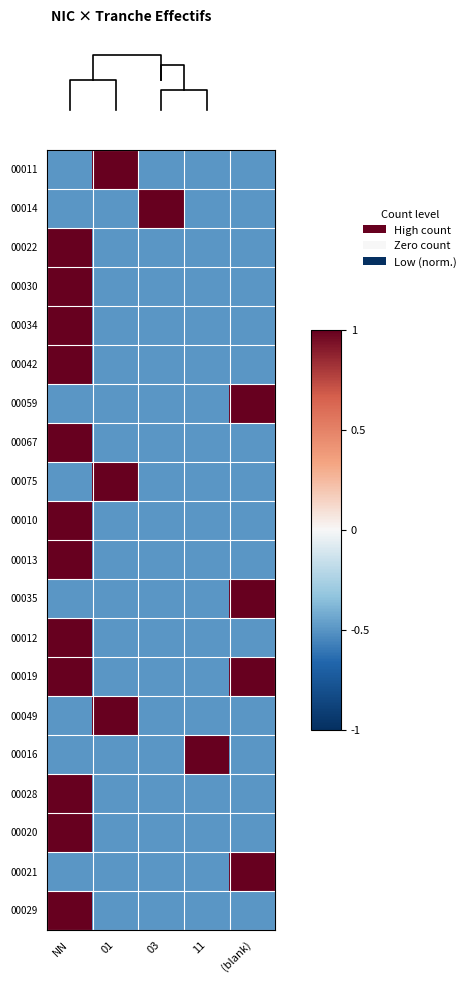

Count the number of categories in the chart.

5